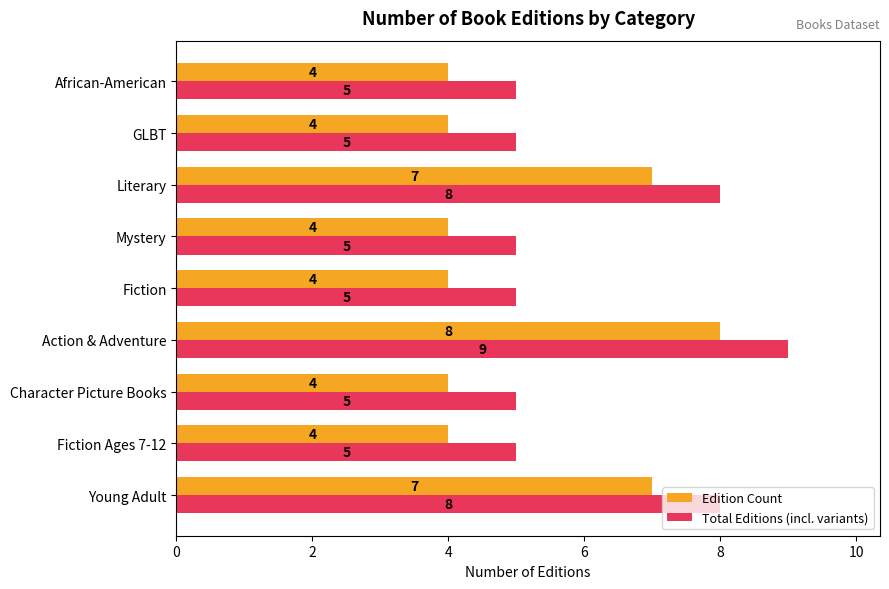

At Fiction, list the series in order from largest to smallest.

Total Editions (incl. variants), Edition Count